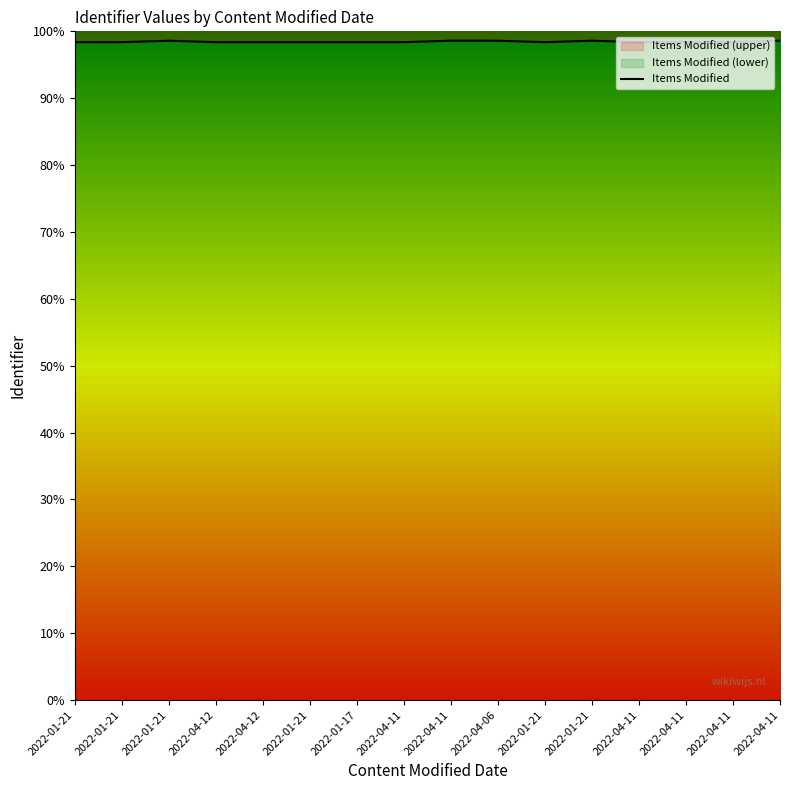

What is the difference between the maximum and minimum values?

15870